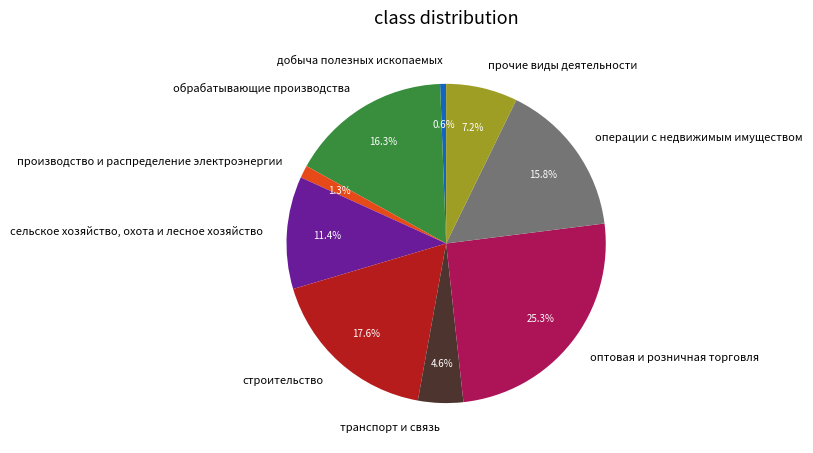

How much of the chart is everything except оптовая и розничная торговля?

74.7%